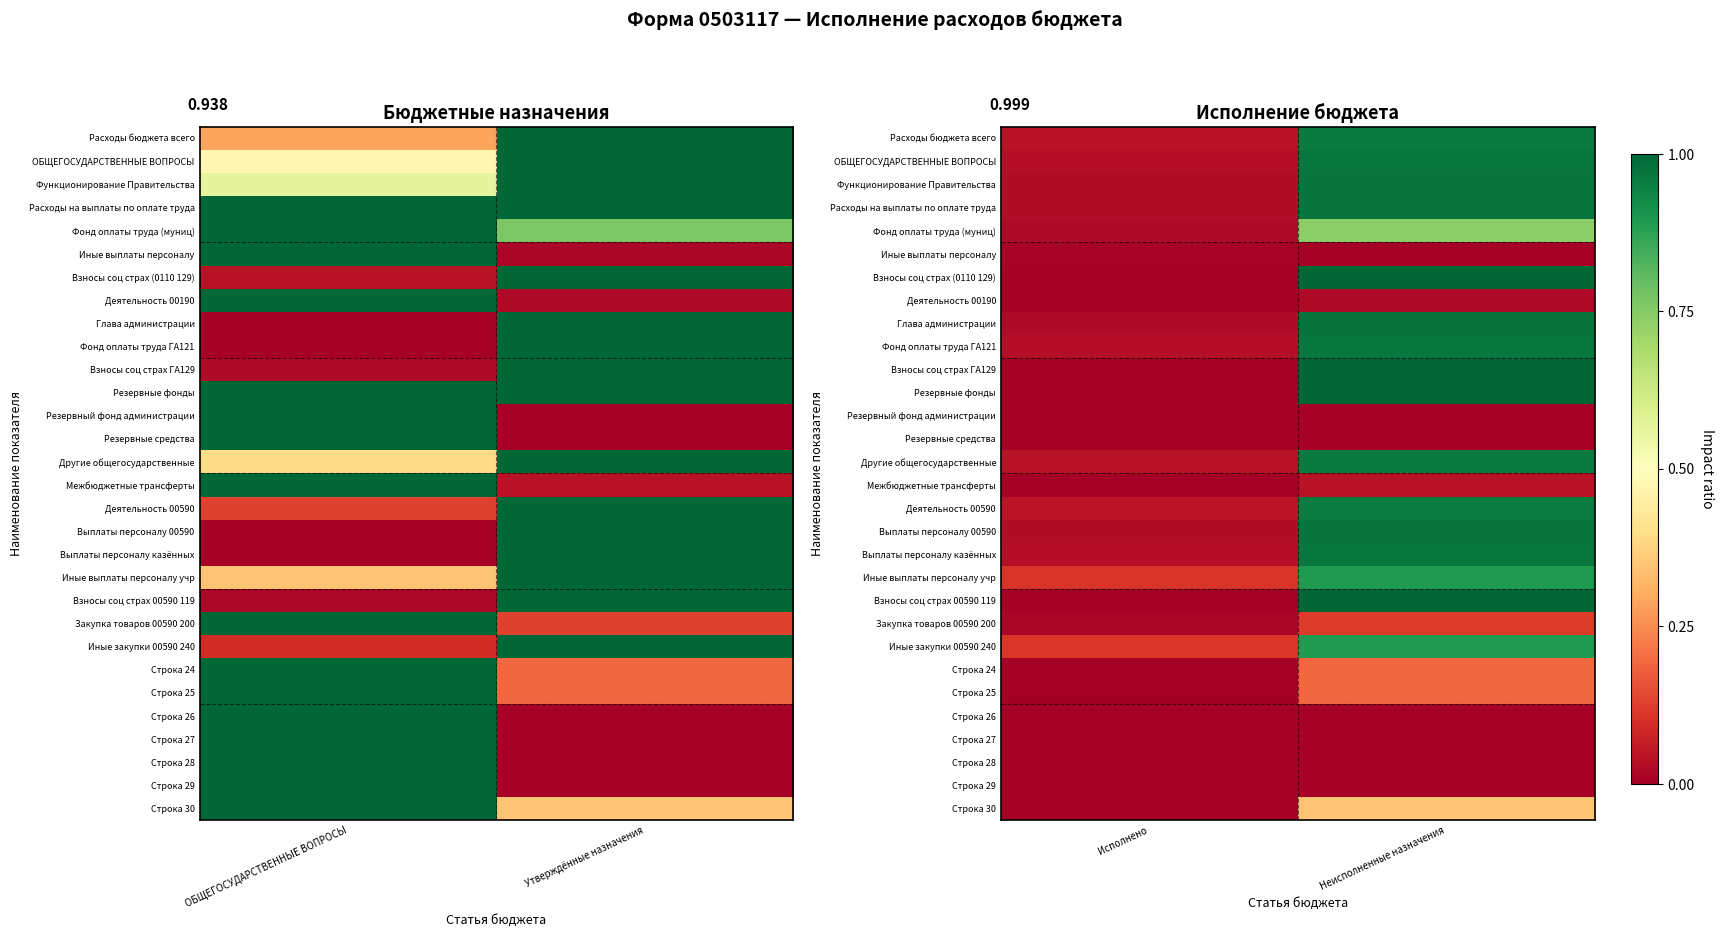

How many categories are shown in the chart?

2